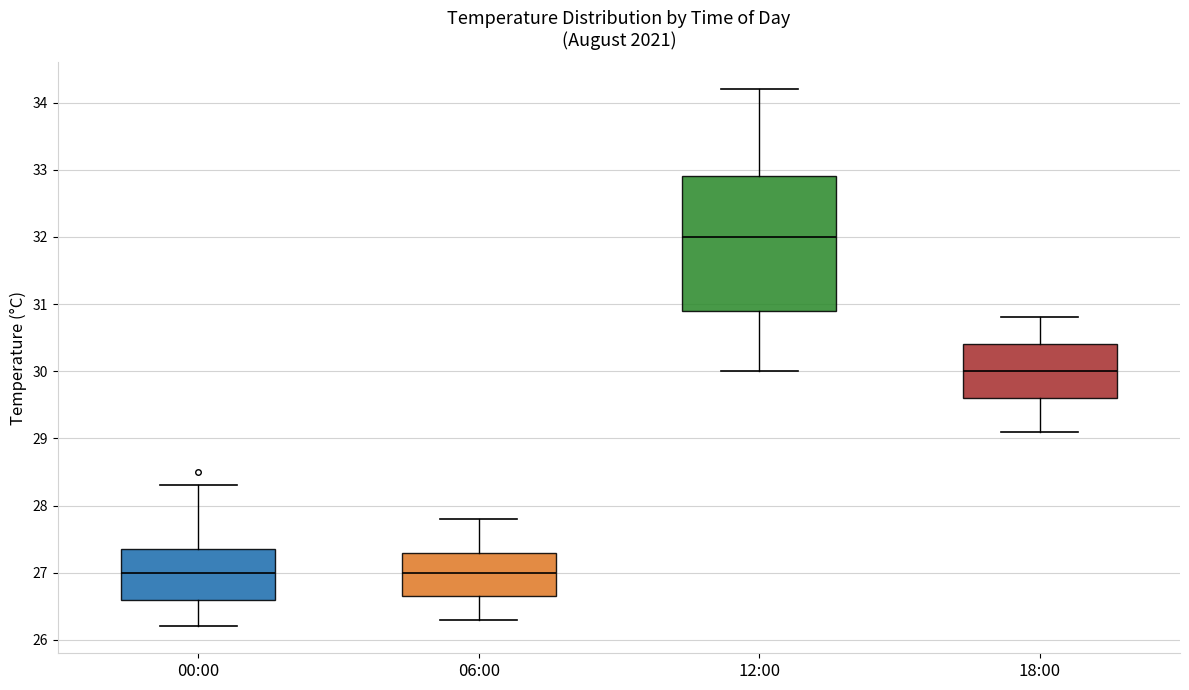

Reading left to right, read every box against the y-axis: the position of its median line, the range the box covers, and the ends of its whiskers. The values are not printed on the chart, so give them approximately, as read against the axis.

00:00: median 27.0, box 26.6 to 27.4, whiskers 26.2 to 28.3
06:00: median 27.0, box 26.7 to 27.3, whiskers 26.3 to 27.8
12:00: median 32.0, box 30.9 to 32.9, whiskers 30.0 to 34.2
18:00: median 30.0, box 29.6 to 30.4, whiskers 29.1 to 30.8